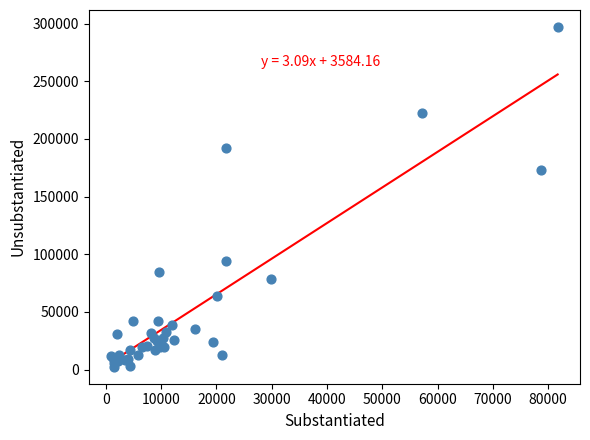

What Y value in the scatter plot is closest to 149806?

173041